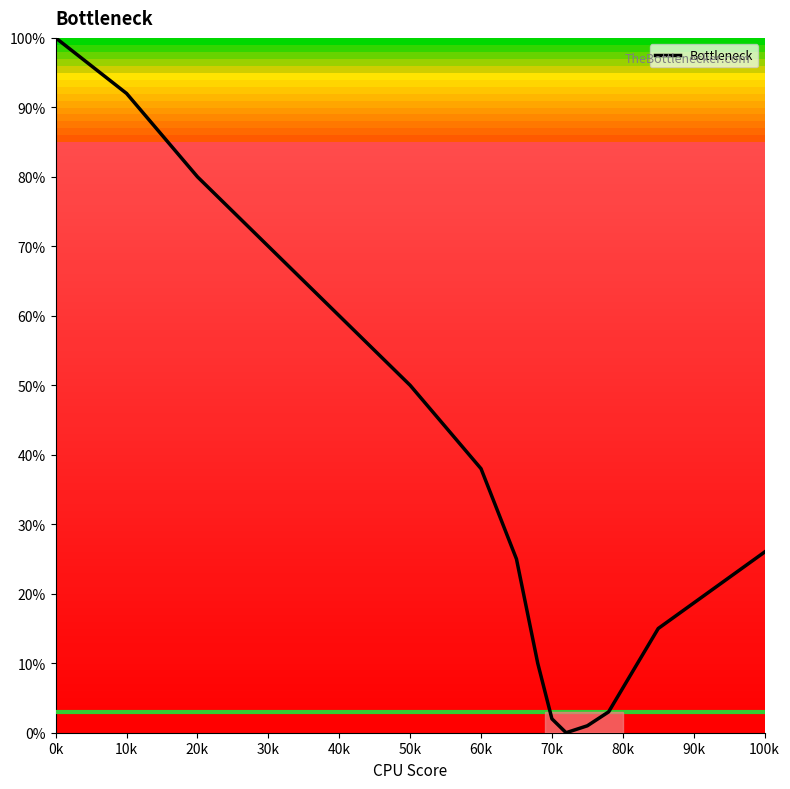

What is the difference between the maximum and minimum values?

100